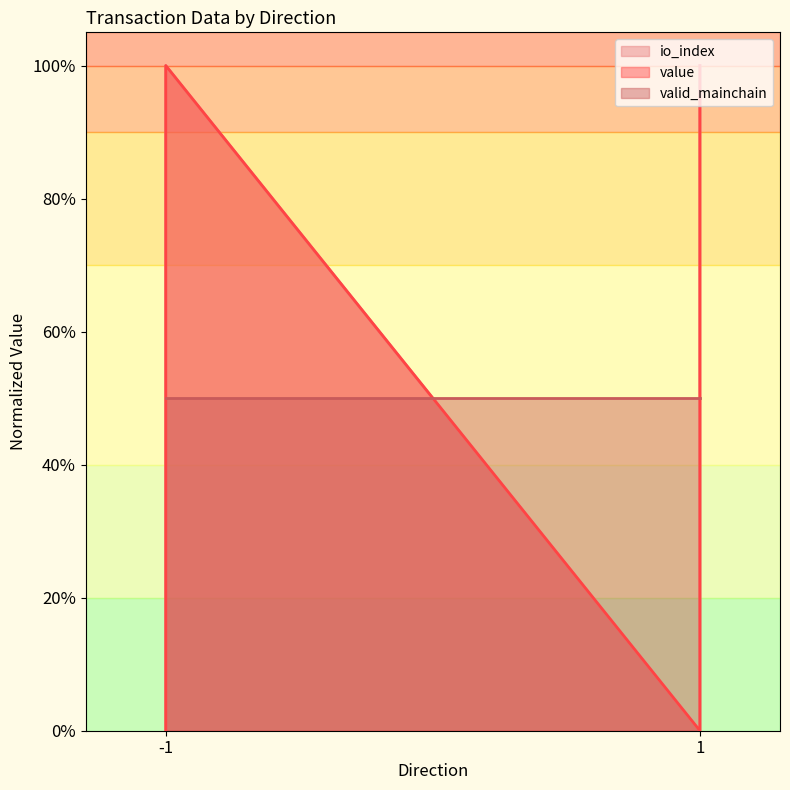

At how many categories does at least one series exceed 0?

2